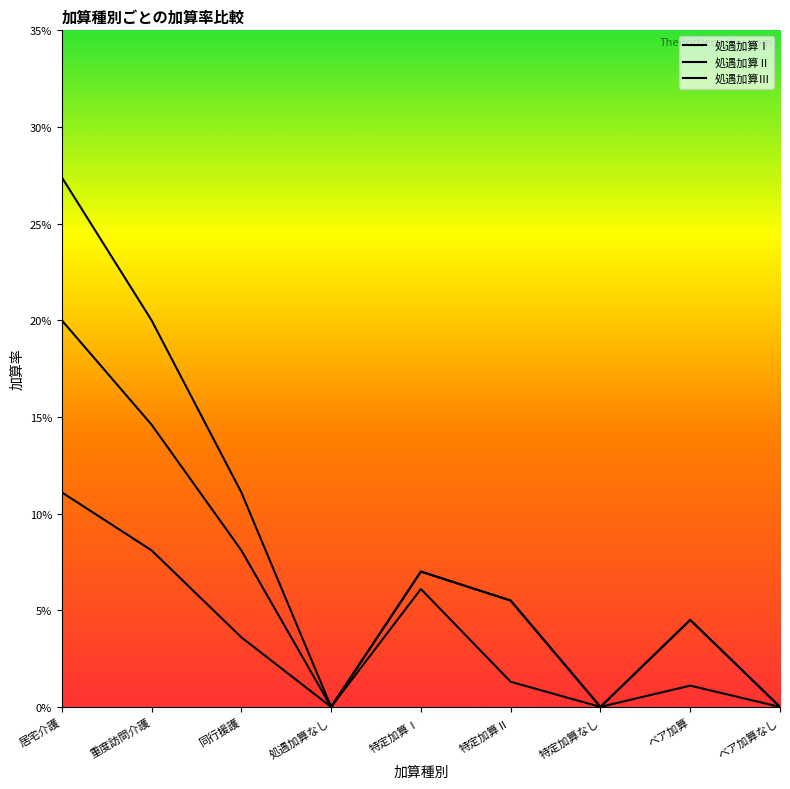

List the labels in order of 処遇加算Ⅱ value, smallest first.

処遇加算なし, 特定加算なし, ベア加算なし, ベア加算, 特定加算Ⅱ, 特定加算Ⅰ, 同行援護, 重度訪問介護, 居宅介護